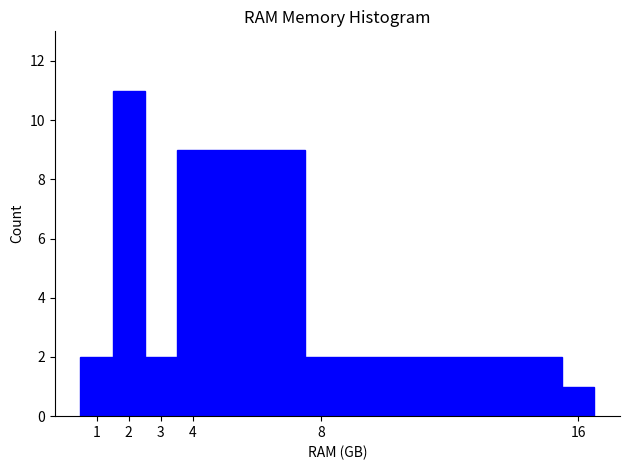

Which range on the x-axis has the tallest bar?

1.5 to 2.5